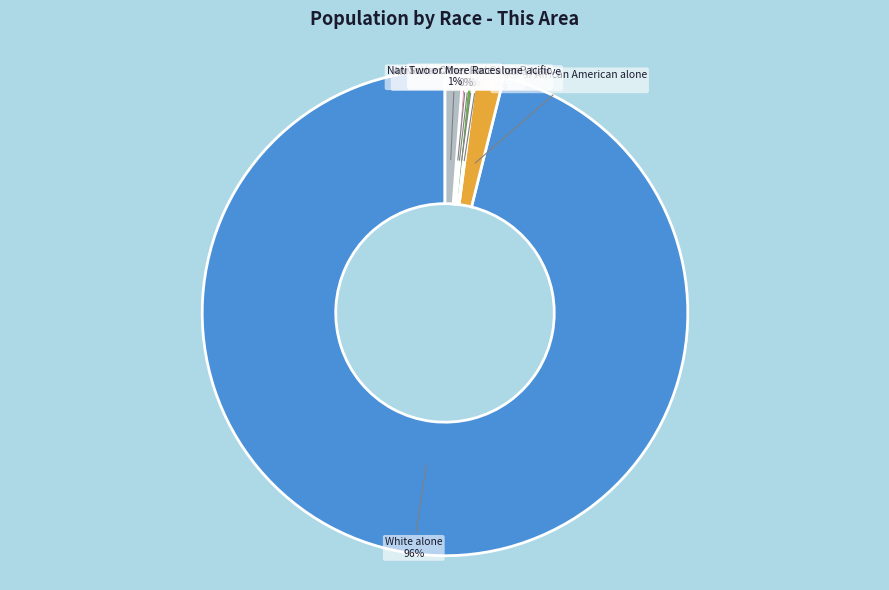

Is it true that White alone is 96% of the pie?

True